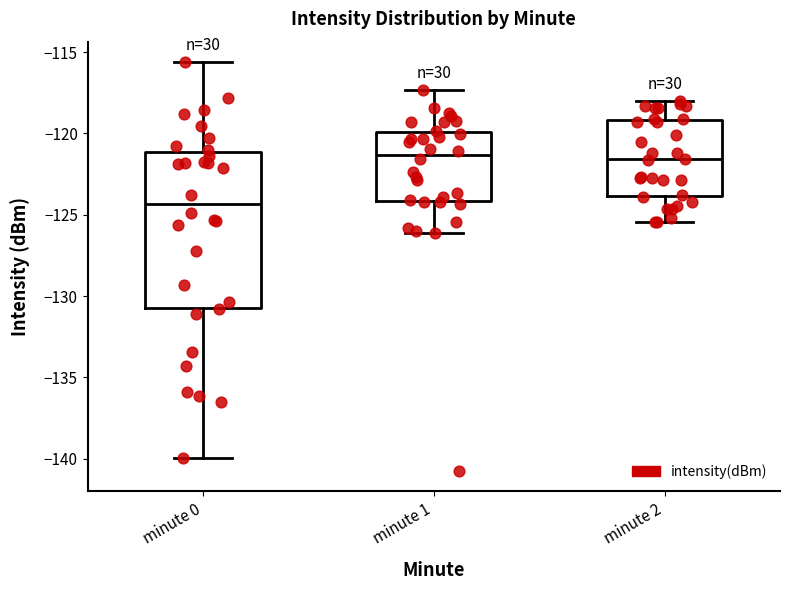

Where is the upper edge of the box for minute 0 on the y-axis? The values are not printed on the chart, so give them approximately, as read against the axis.

-121.0